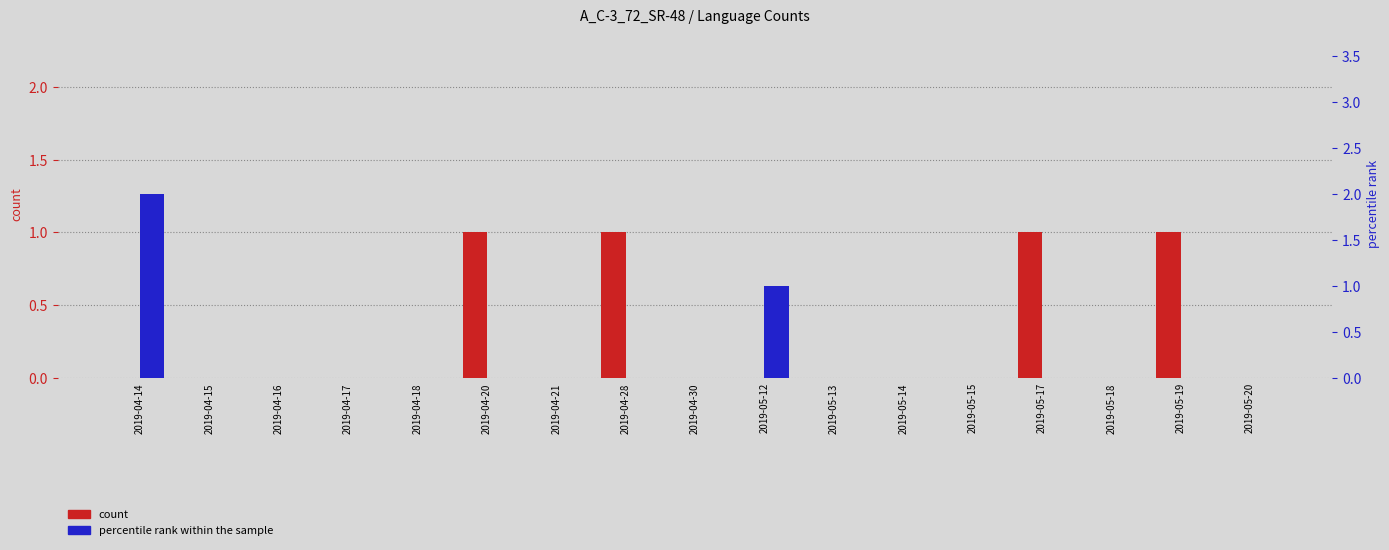

Reading left to right, list all the values displayed in this chart.

count: 0	0	0	0	0	1	0	1	0	0	0	0	0	1	0	1	0
percentile rank within the sample: 2	0	0	0	0	0	0	0	0	1	0	0	0	0	0	0	0